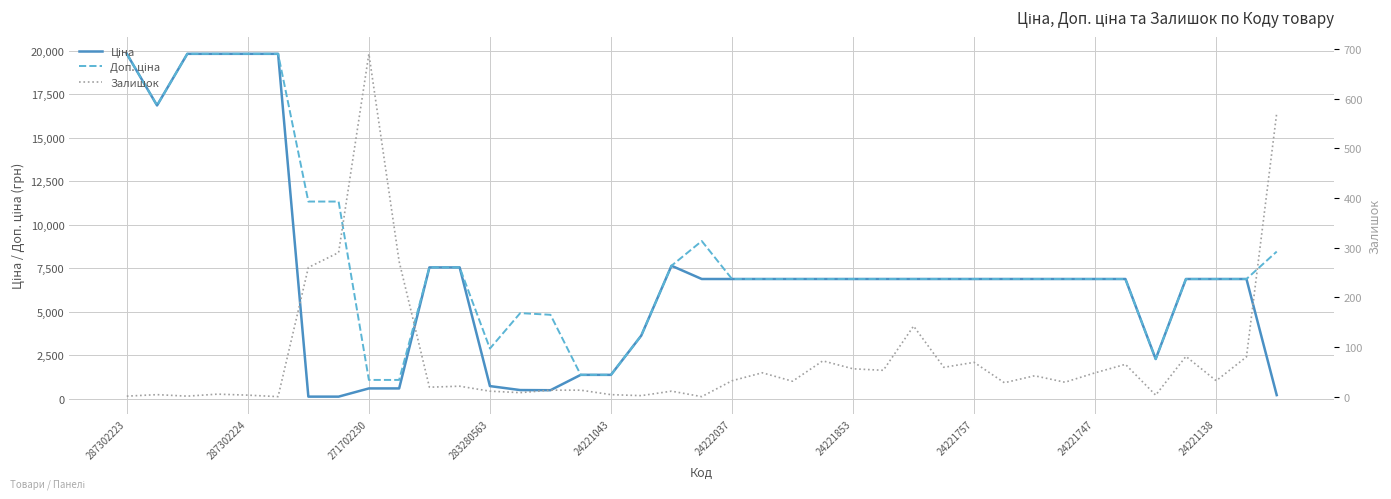

Reading left to right, extract all data points from this chart.

Ціна: 19831.1	16863.2	19831.1	19831.1	19831.1	19831.1	113.3	113.3	586.0	586.0	7545.9	7545.9	719.6	491.7	482.1	1366.3	1366.3	3622.2	7641.9	6879.5	6879.5	6879.5	6879.5	6879.5	6879.5	6879.5	6879.5	6879.5	6879.5	6879.5	6879.5	6879.5	6879.5	6879.5	2276.4	6879.5	6879.5	6879.5	201.3
Доп. ціна: 19831.1	16863.2	19831.1	19831.1	19831.1	19831.1	11334.0	11334.0	1074.5	1074.5	7545.9	7545.9	2878.5	4917.4	4821.4	1366.0	1366.0	3622.2	7641.9	9062.9	6879.5	6879.5	6879.5	6879.5	6879.5	6879.5	6879.5	6879.5	6879.5	6879.5	6879.5	6879.5	6879.5	6879.5	2276.0	6879.5	6879.5	6879.5	8456.7
Залишок: 1.0	4.0	1.0	5.0	3.0	0.0	260.0	290.0	690.0	272.0	19.0	21.0	11.0	8.0	13.0	13.0	4.0	2.0	11.0	0.0	32.0	48.0	31.0	72.0	56.0	53.0	142.0	59.0	69.0	28.0	42.0	29.0	48.0	65.0	3.0	81.0	32.0	80.0	571.0